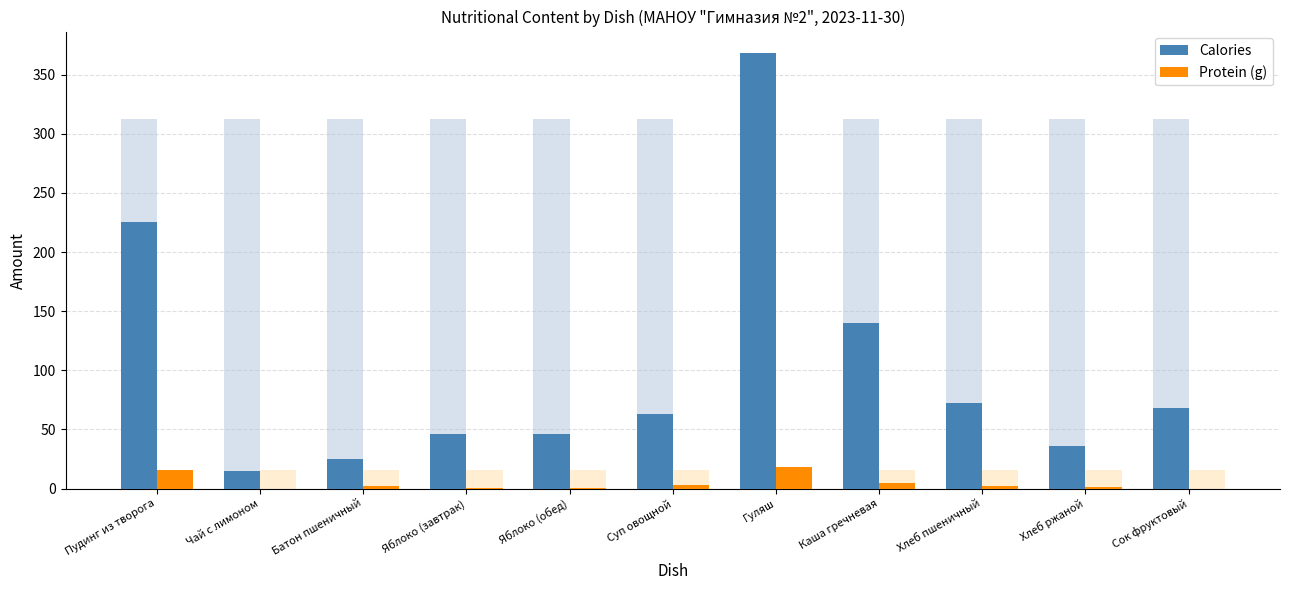

Where is Protein (g) nearest to the value 9?

Каша гречневая